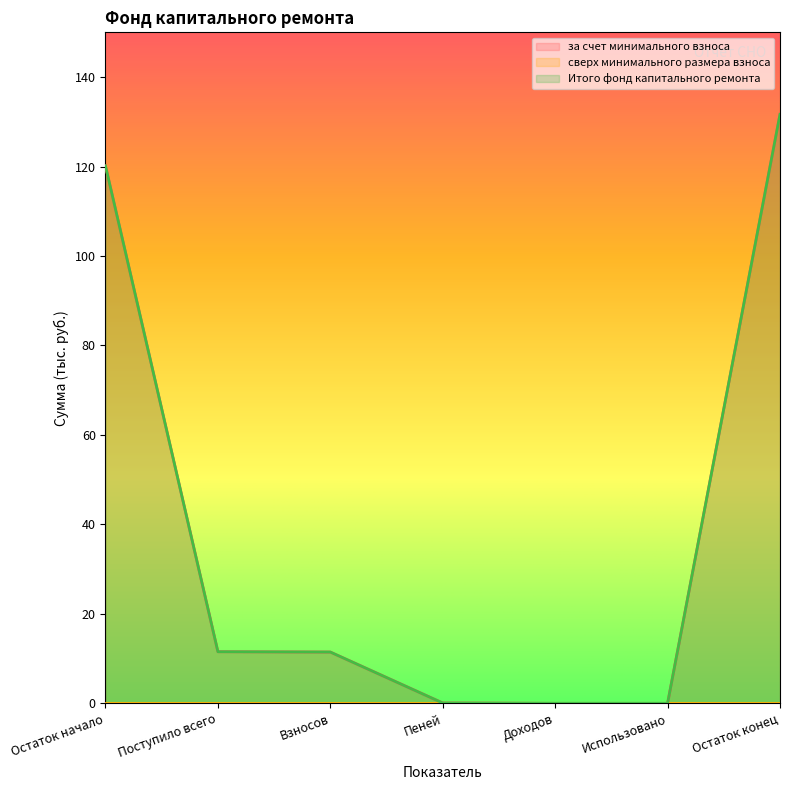

True or false: за счет минимального взноса has more than 2 points higher than both neighbors.

False